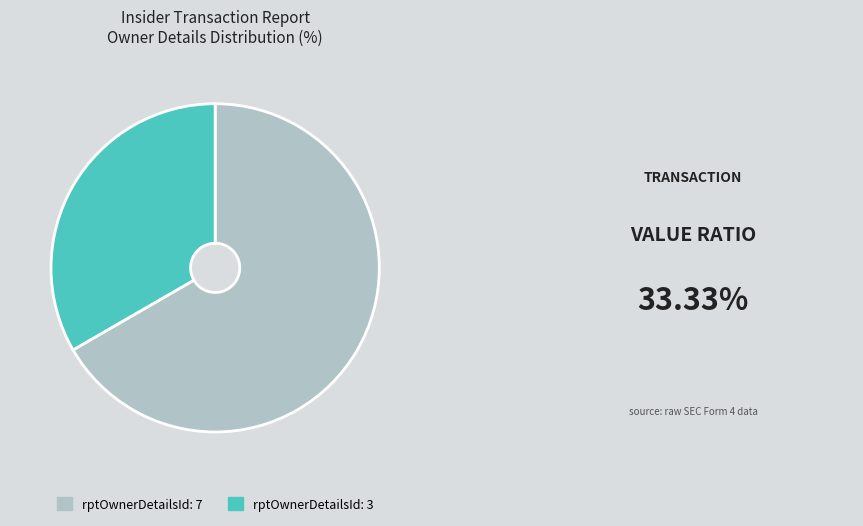

Is there a majority slice in this chart?

Yes